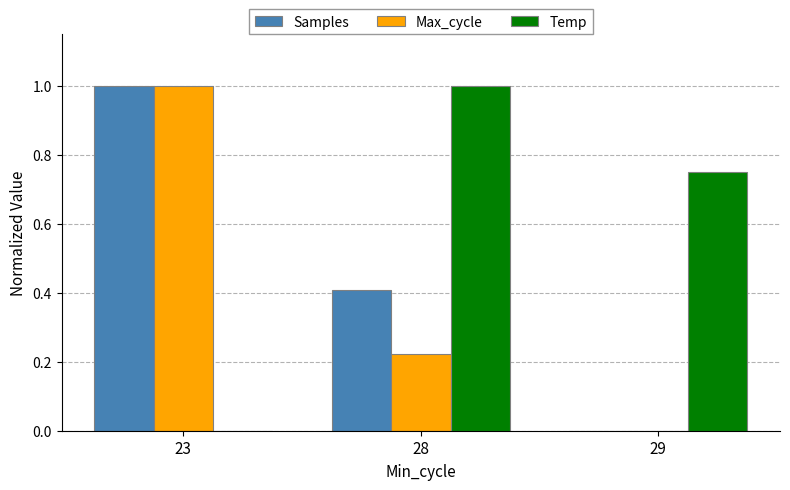

Is it true that Max_cycle equals -0.5 at 29?

False